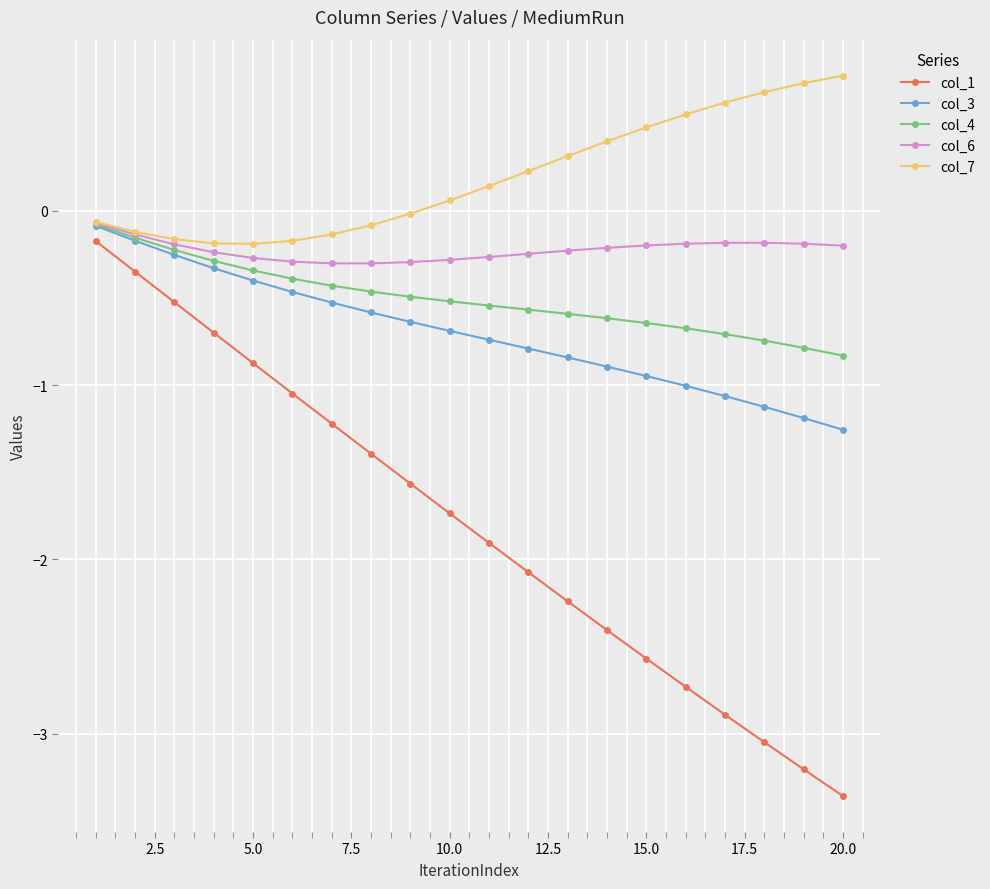

At how many categories does at least one series exceed -2?

20